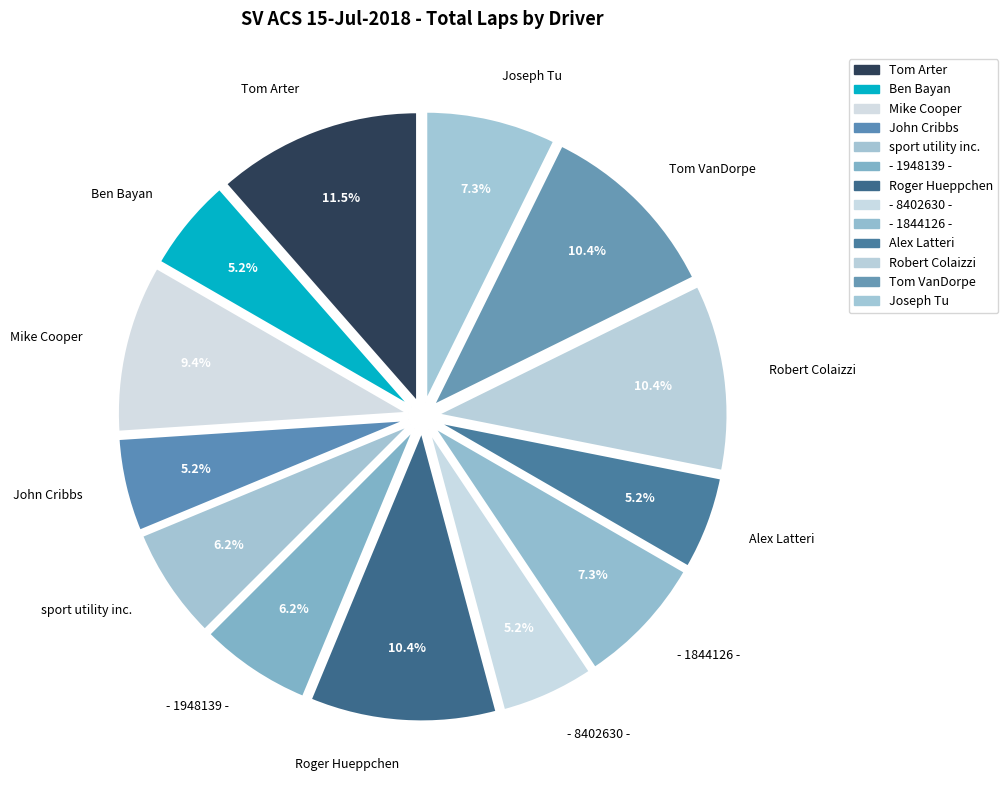

To the nearest percent, what is the combined percentage of Ben Bayan and Robert Colaizzi?

16%